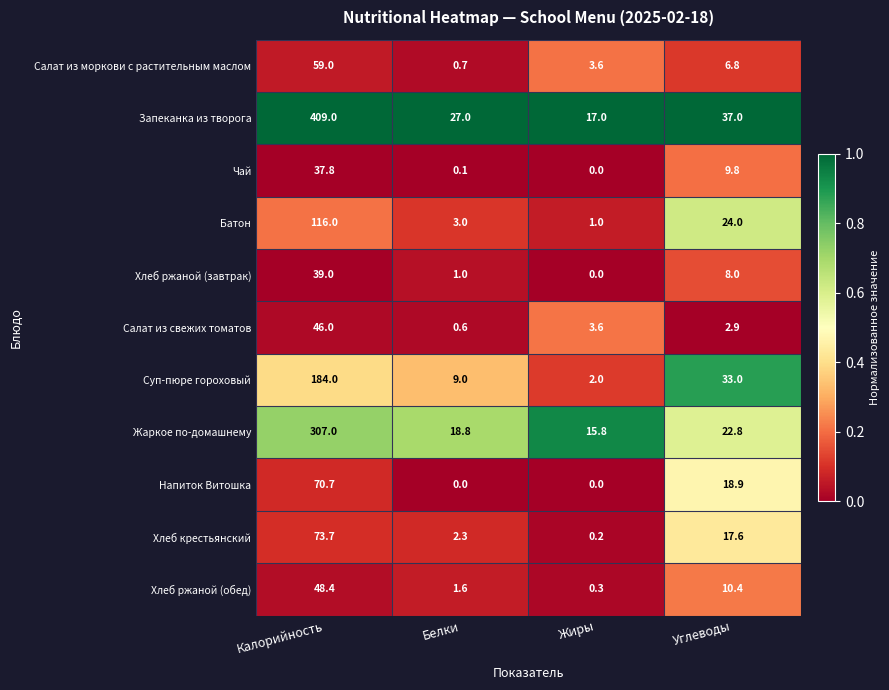

Which series has the largest total across all categories?

Запеканка из творога